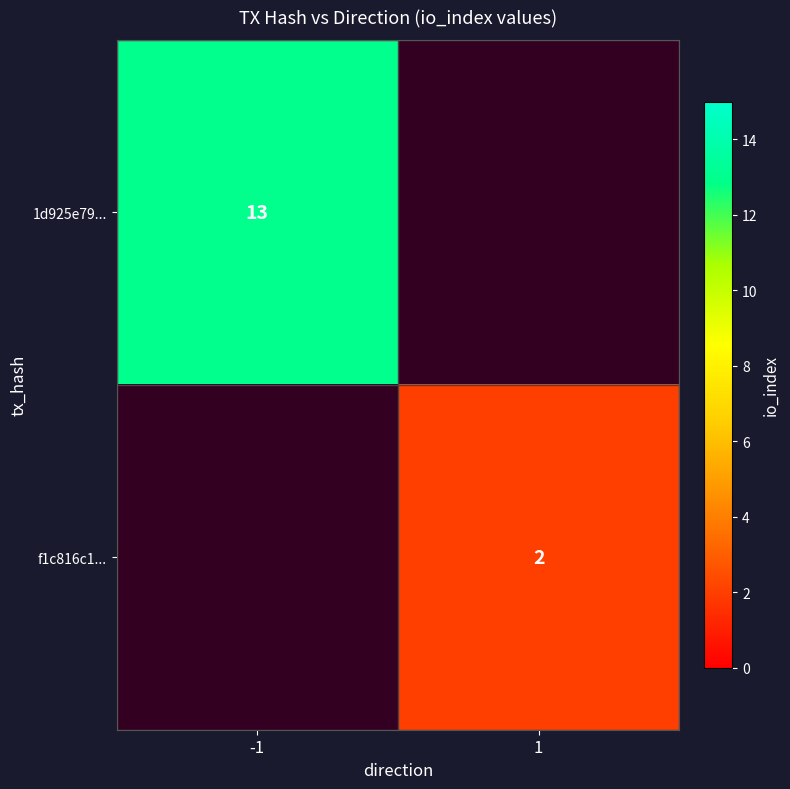

The 1d925e79... series shows 13 at -1. True or false?

True